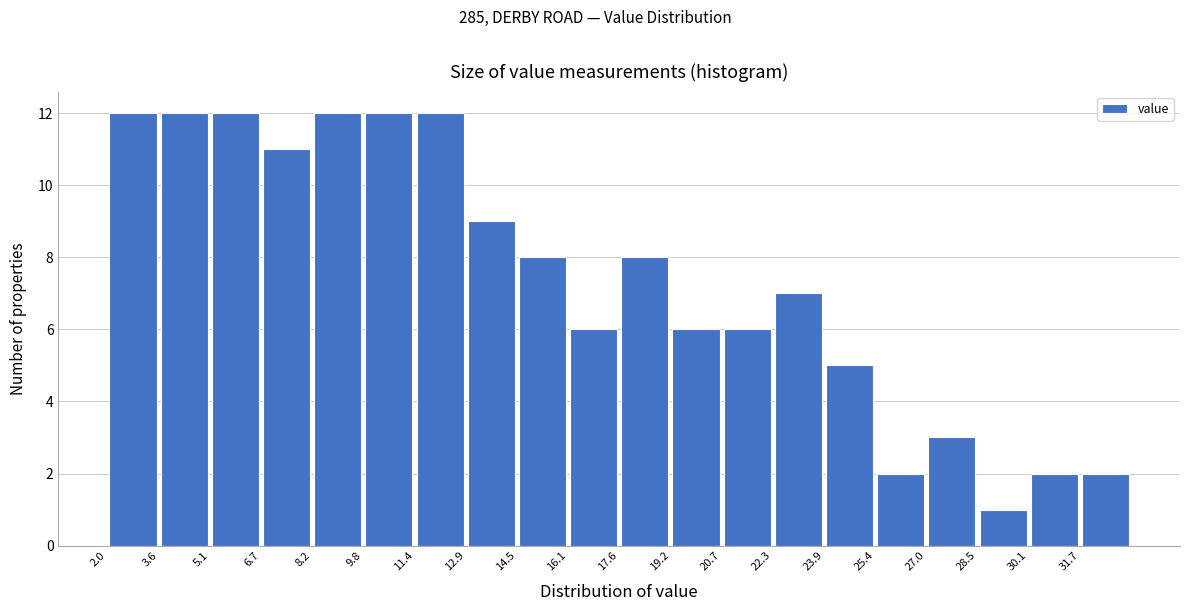

Reading left to right, list every bar in this chart as the range it spans on the x-axis followed by its height. Neither the bar edges nor the heights are printed on the chart, so give them approximately, as read against the axes.

2.0 to 3.6: 12
3.6 to 5.2: 12
5.2 to 6.6: 12
6.6 to 8.2: 11
8.2 to 9.8: 12
9.8 to 11.4: 12
11.4 to 13.0: 12
13.0 to 14.4: 9
14.4 to 16.0: 8
16.0 to 17.6: 6
17.6 to 19.2: 8
19.2 to 20.8: 6
20.8 to 22.2: 6
22.2 to 23.8: 7
23.8 to 25.4: 5
25.4 to 27.0: 2
27.0 to 28.6: 3
28.6 to 30.2: 1
30.2 to 31.6: 2
31.6 to 33.2: 2